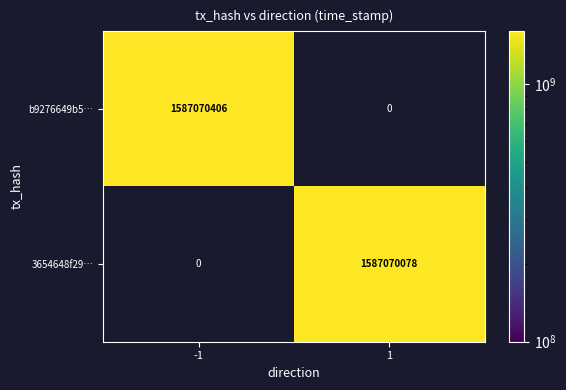

What is the difference between the b9276649b59d773f9c6d44c6c79c226ed4762a6 values at 1 and -1?

1587070406